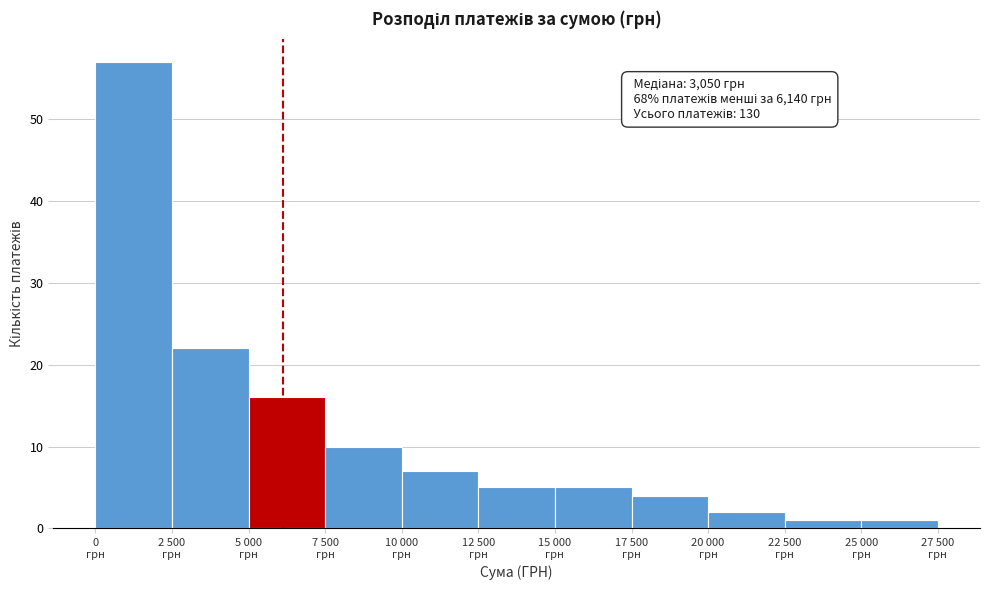

Reading left to right, transcribe all the data shown in this chart.

57	22	16	10	7	5	5	4	2	1	1